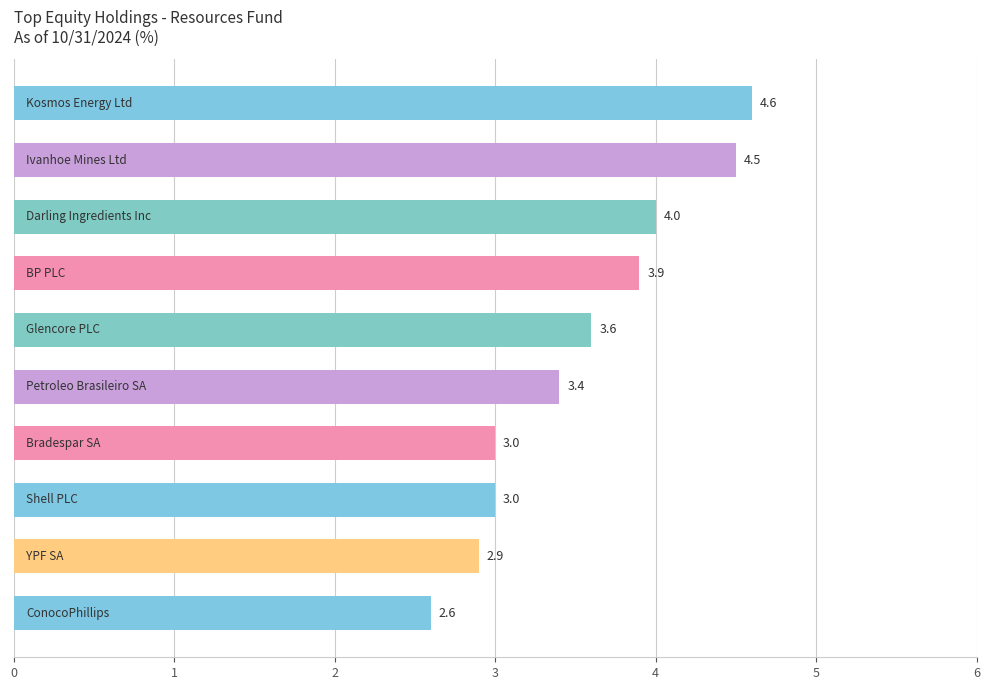

What is the difference between the maximum and minimum values?

2.0